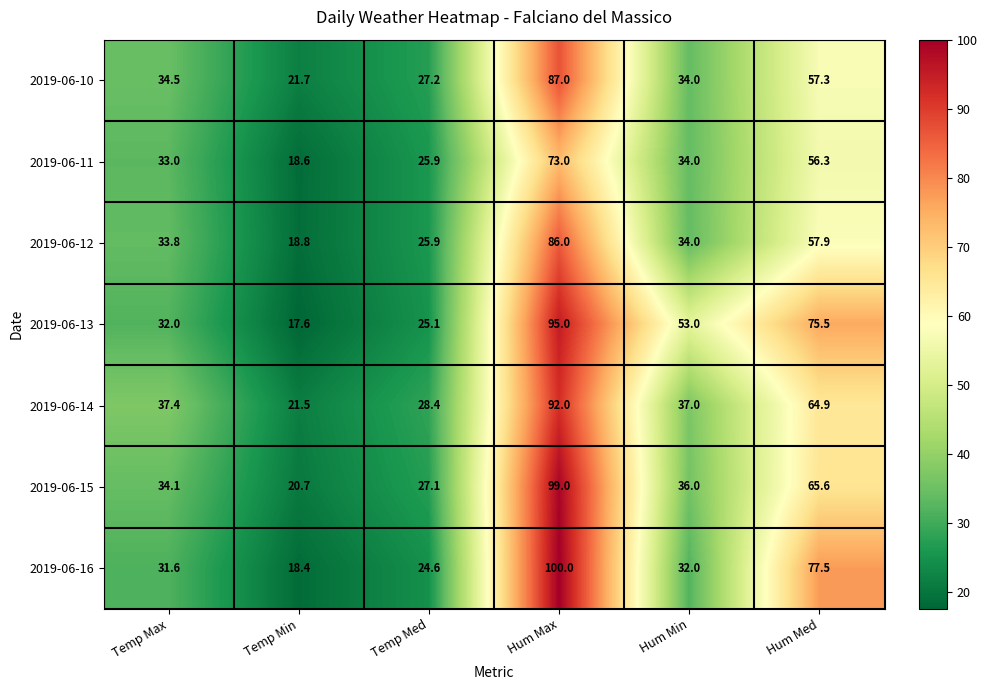

What is the total value across all series at Temp Min?

137.3